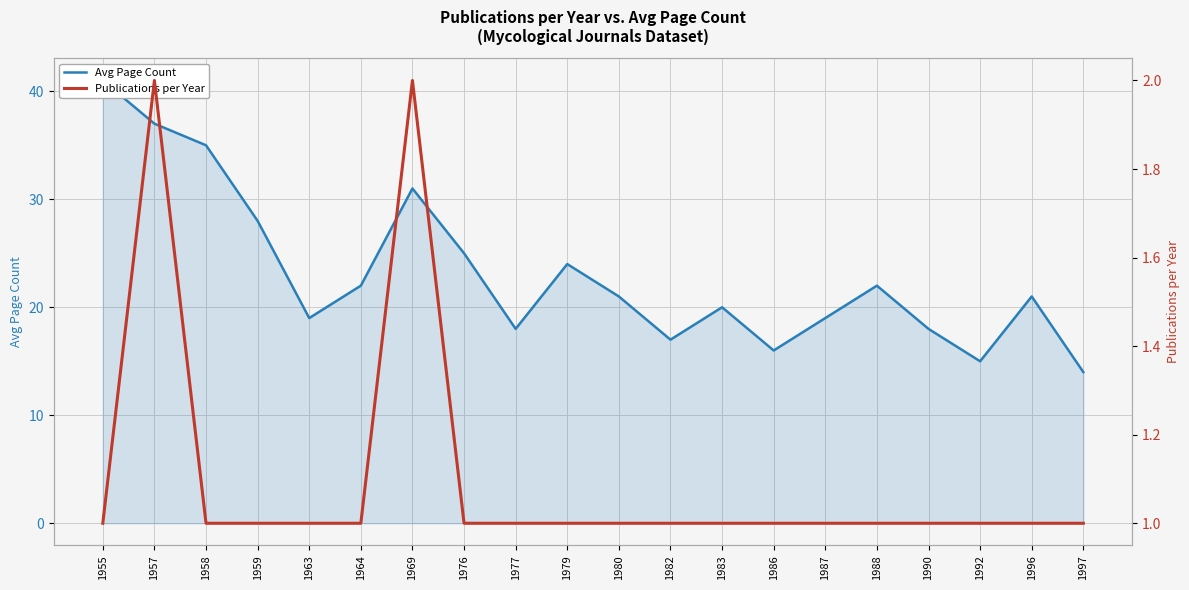

The value of Avg Page Count at 1964 is 11. True or false?

False